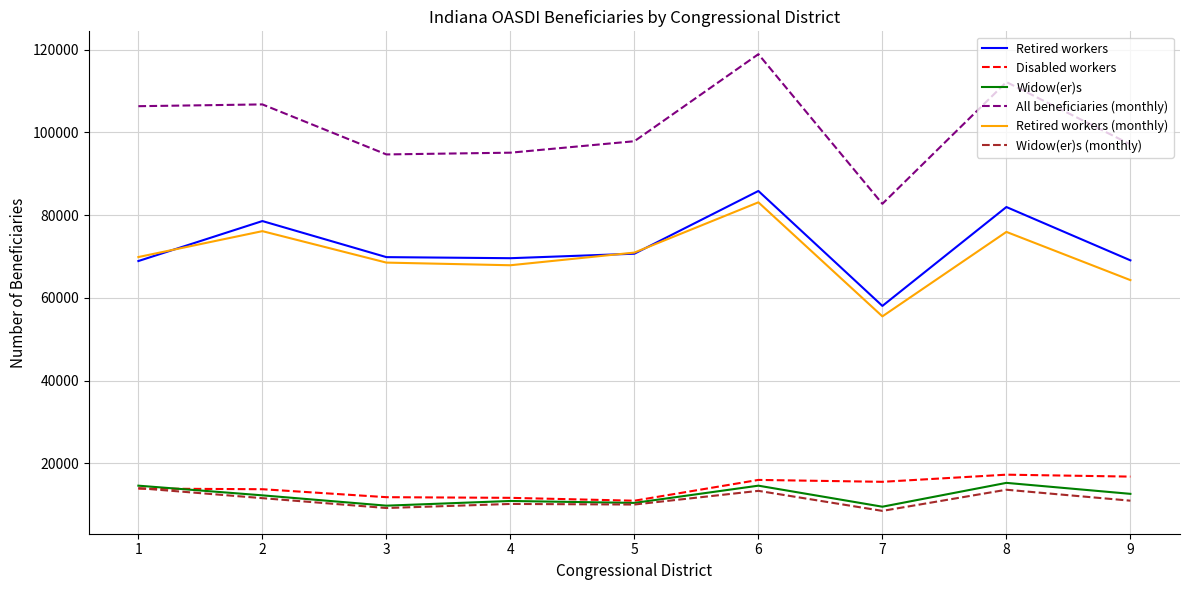

Does the chart display data point markers on the line(s)?

No